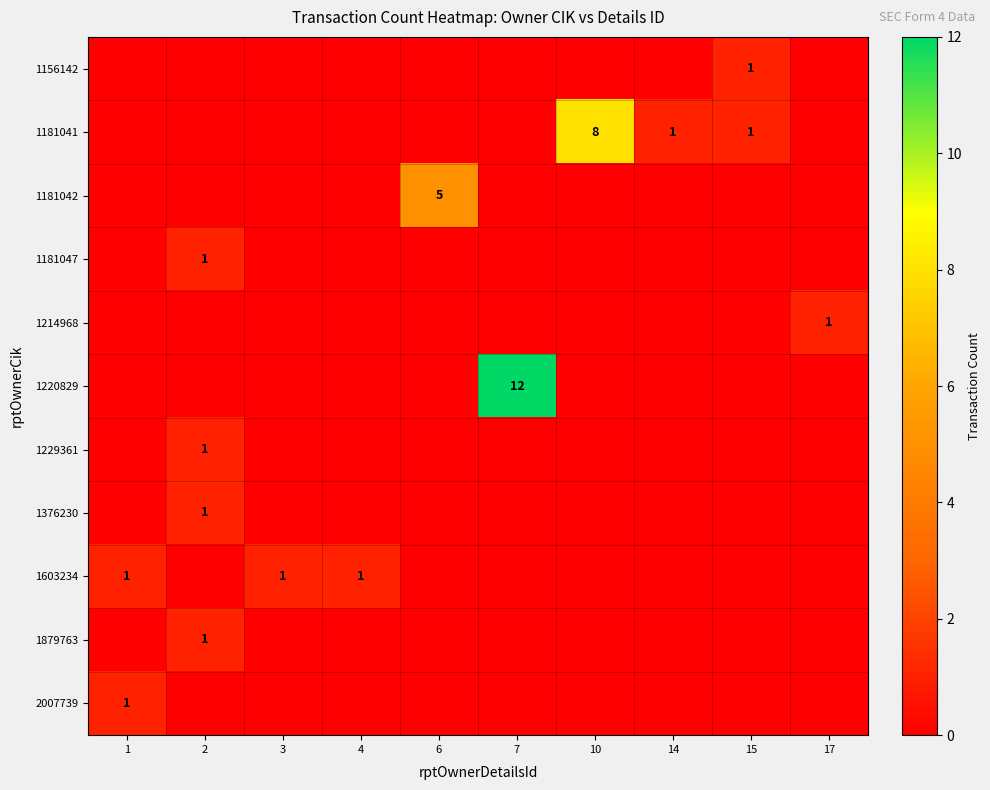

The value of 2007739 at 1 is 1. True or false?

True